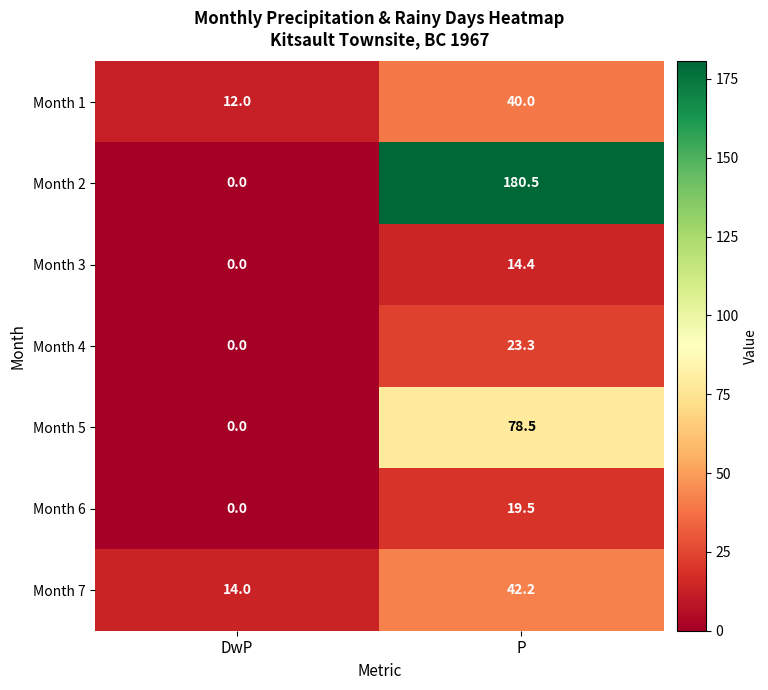

Reading left to right, extract all data points from this chart.

Month 1: DwP=12.0	P=40.0
Month 2: DwP=0.0	P=180.5
Month 3: DwP=0.0	P=14.4
Month 4: DwP=0.0	P=23.3
Month 5: DwP=0.0	P=78.5
Month 6: DwP=0.0	P=19.5
Month 7: DwP=14.0	P=42.2